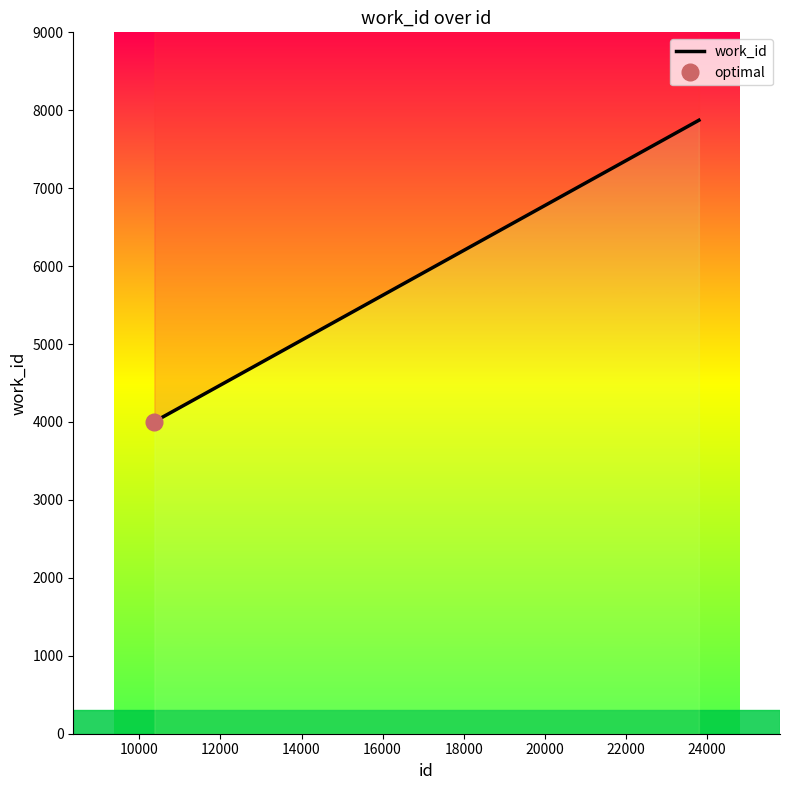

How many series are shown in this chart?

1